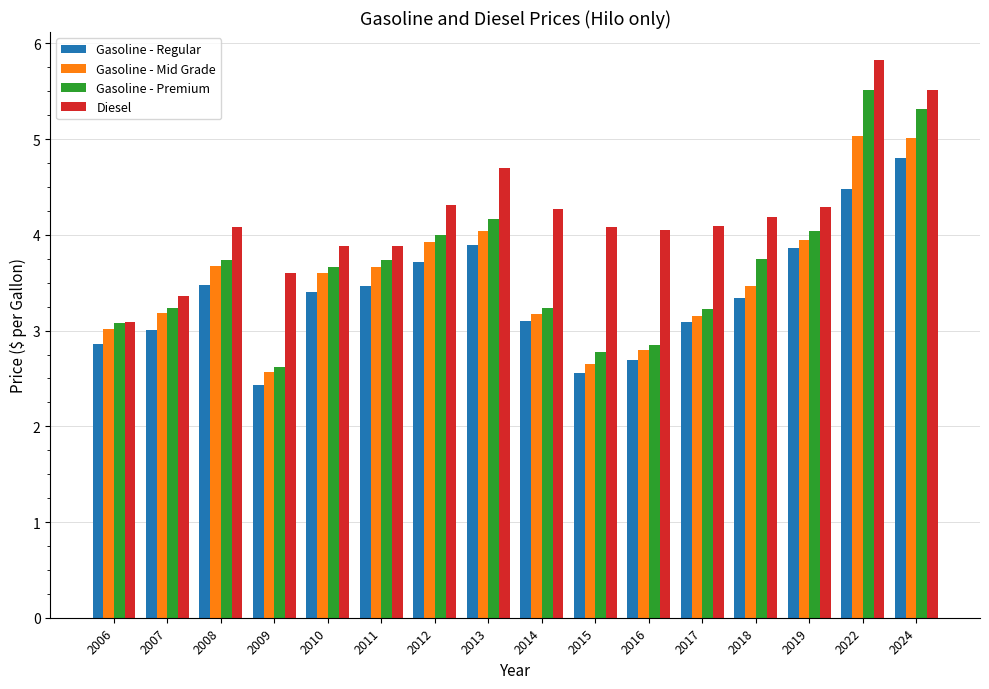

Which category has the highest value in the Gasoline - Regular series?

2024